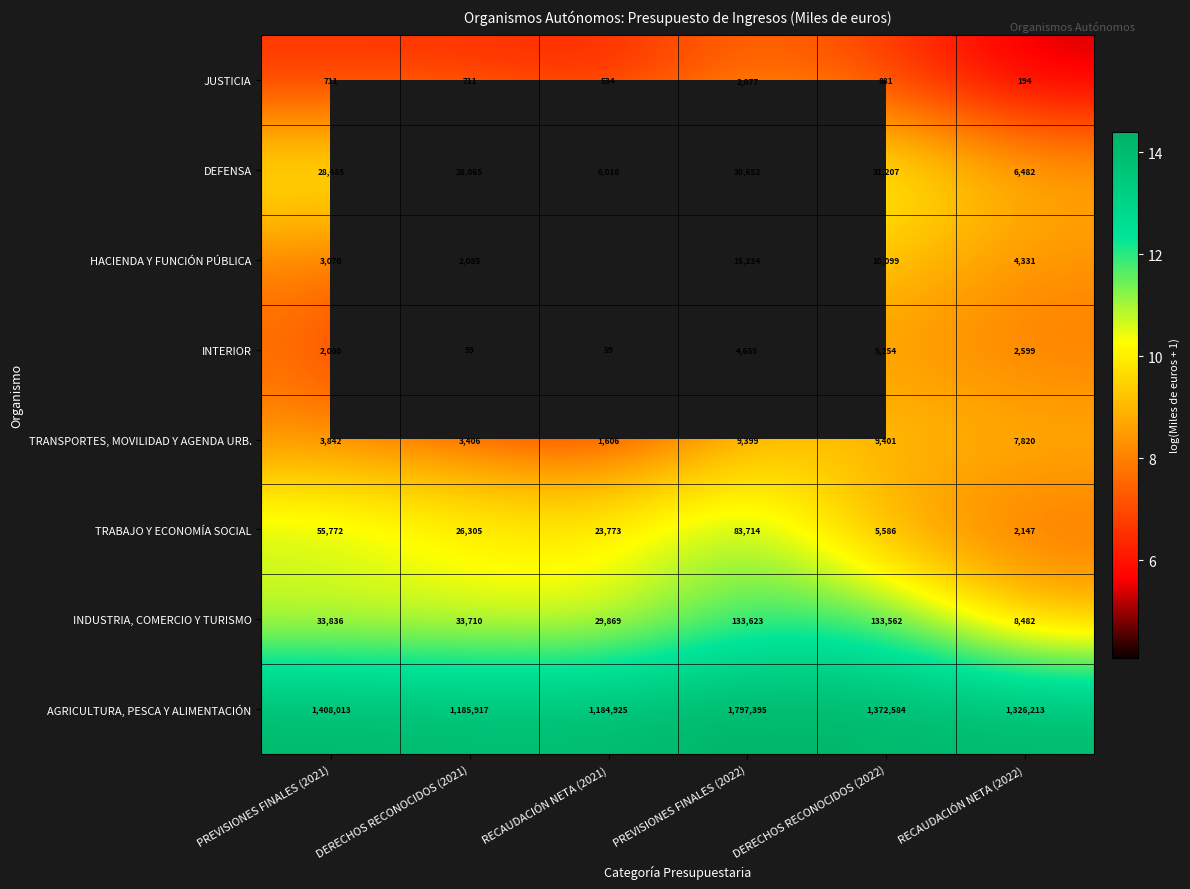

Is the value of INTERIOR at DERECHOS RECONOCIDOS (2022) greater than the value of TRABAJO Y ECONOMÍA SOCIAL at DERECHOS RECONOCIDOS (2021)?

No